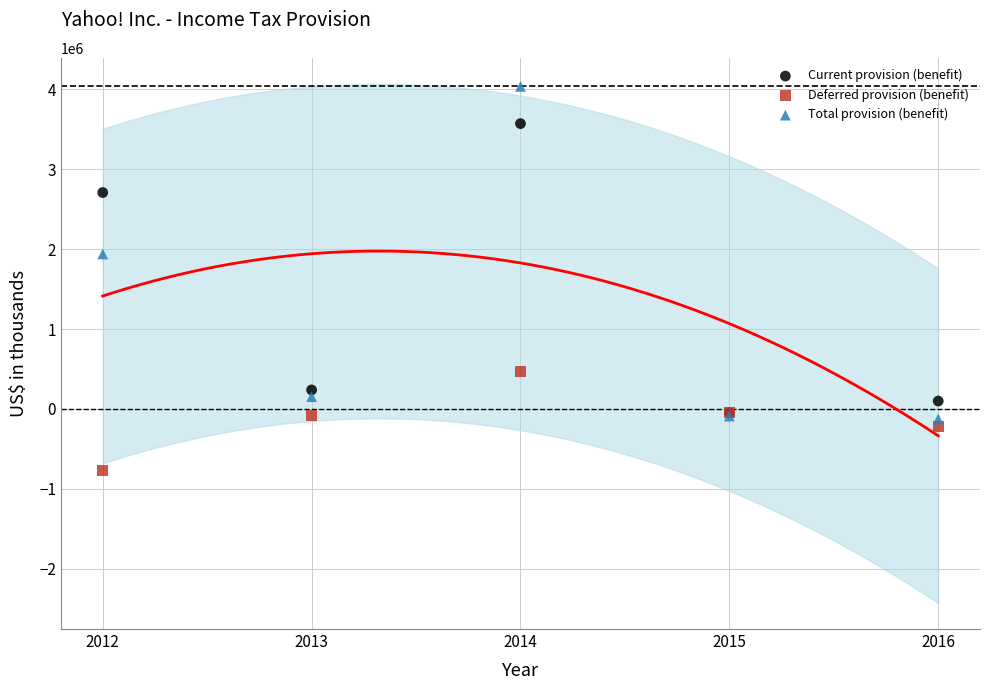

What are all the series names shown in the legend?

Current provision (benefit), Deferred provision (benefit), Total provision (benefit)